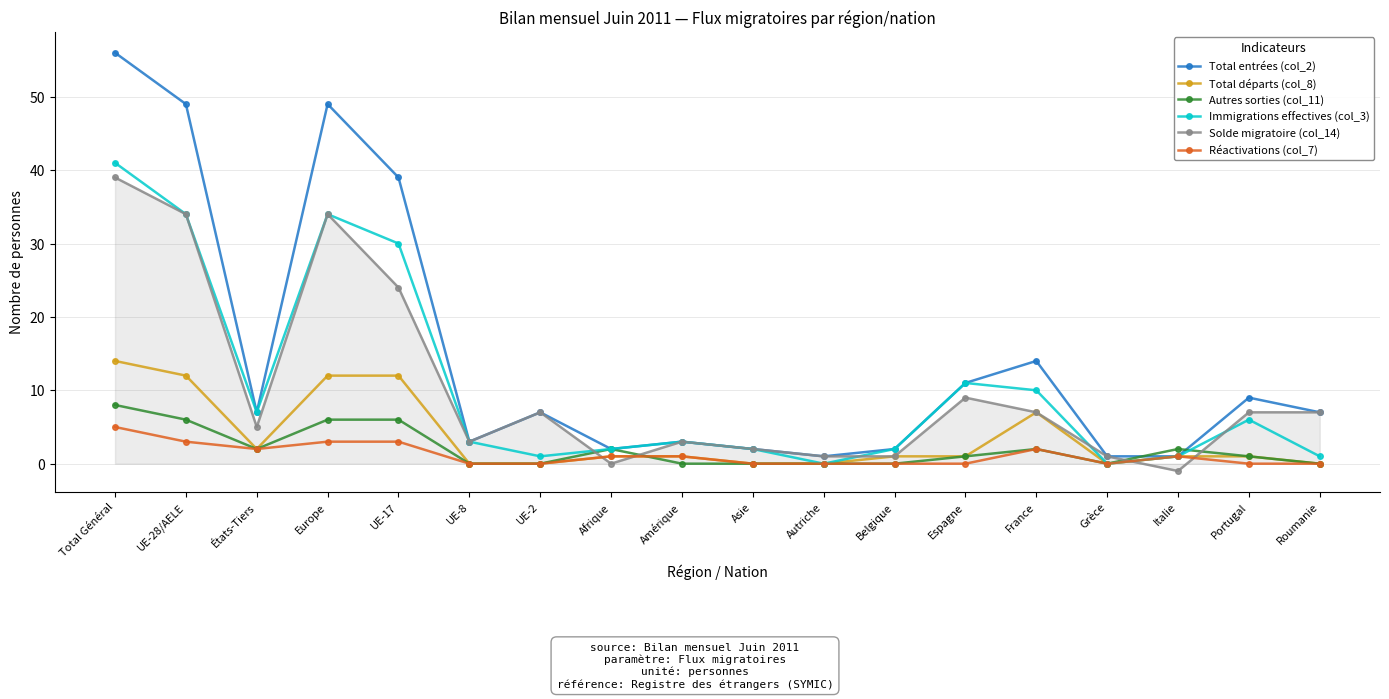

Which category has the highest value in the Total départs (col_8) series?

Total Général